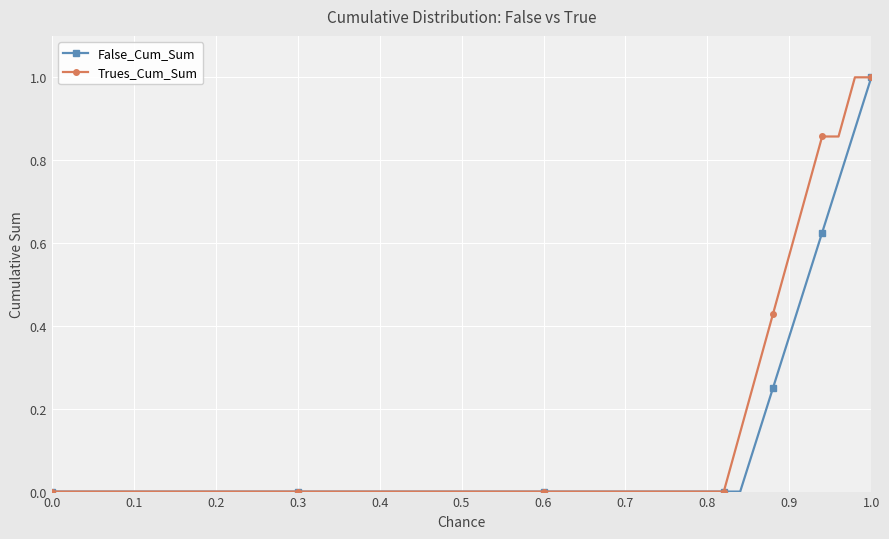

Which series has the largest total across all categories?

Trues_Cum_Sum